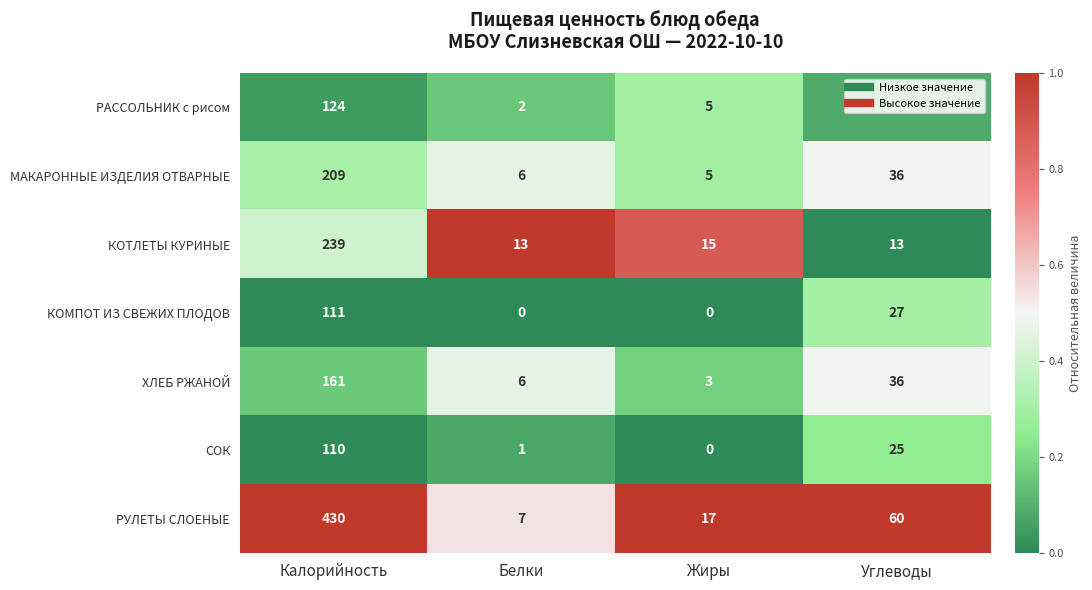

What is the approximate value of МАКАРОННЫЕ ИЗДЕЛИЯ ОТВАРНЫЕ at Калорийность?

209